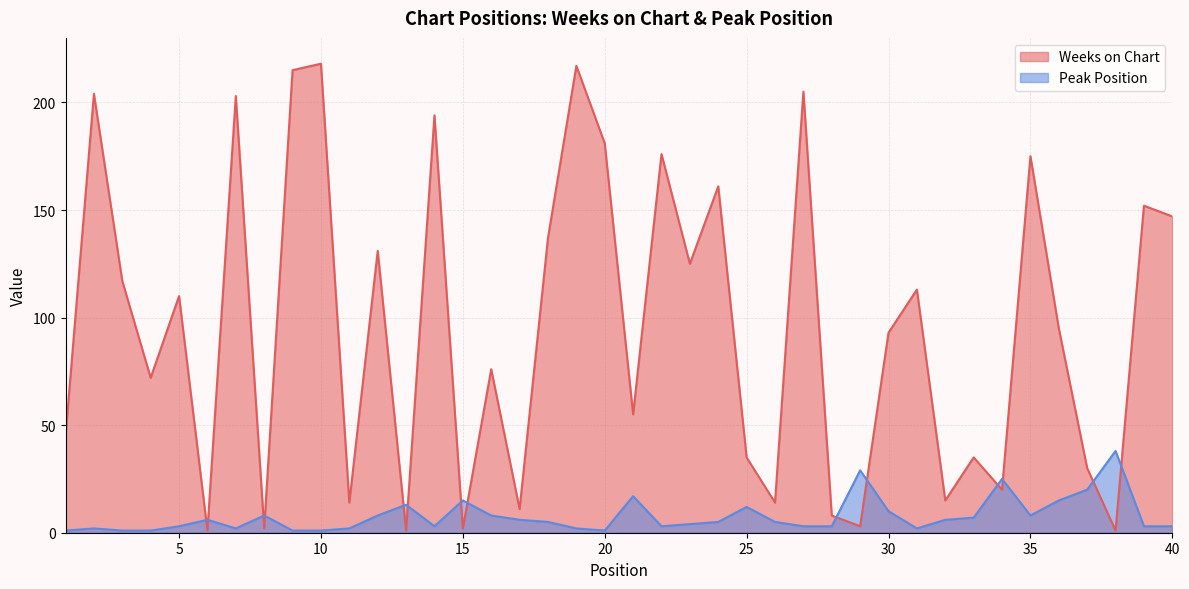

Between 1 and 12, which series saw the biggest shift?

Weeks on Chart